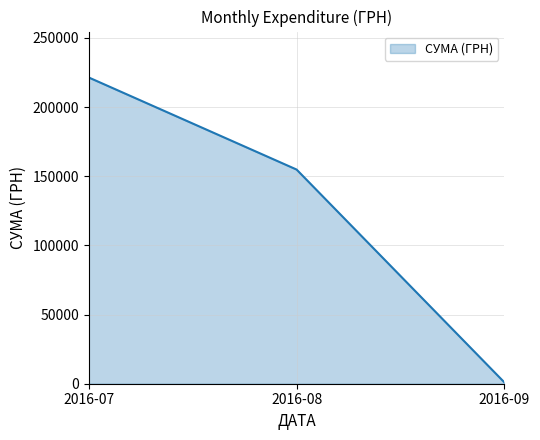

Is it true that the value at 2016-07 is 221375.1?

True